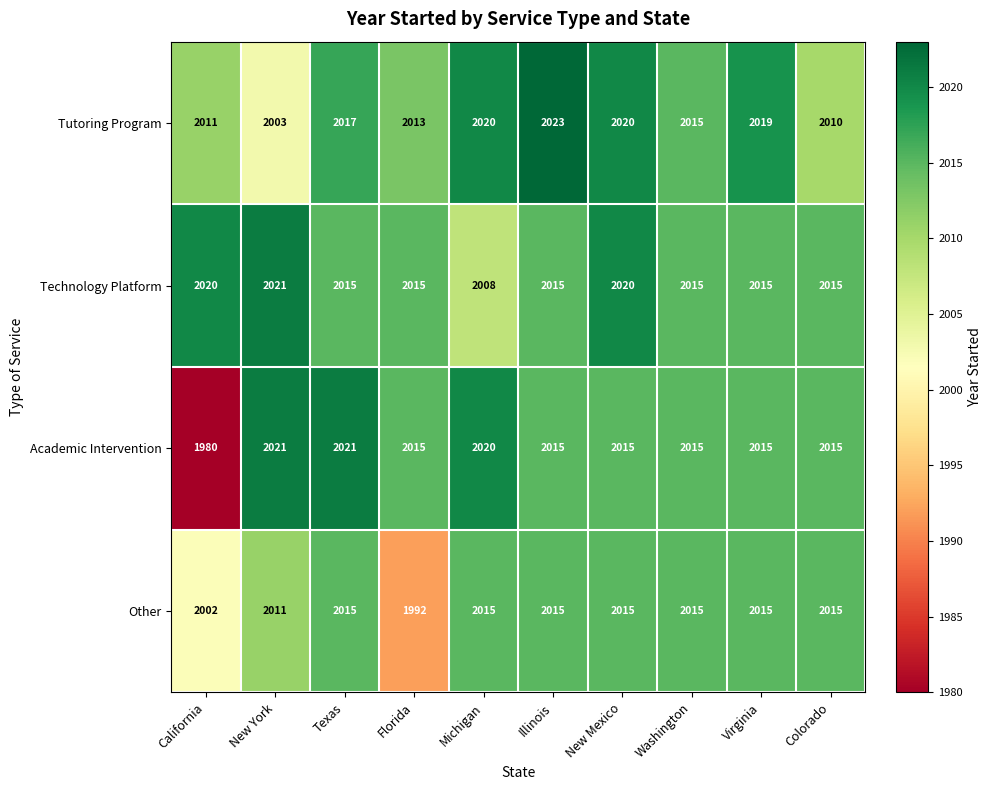

Rank the series by their average value, from highest to lowest.

Technology Platform, Tutoring Program, Academic Intervention, Other